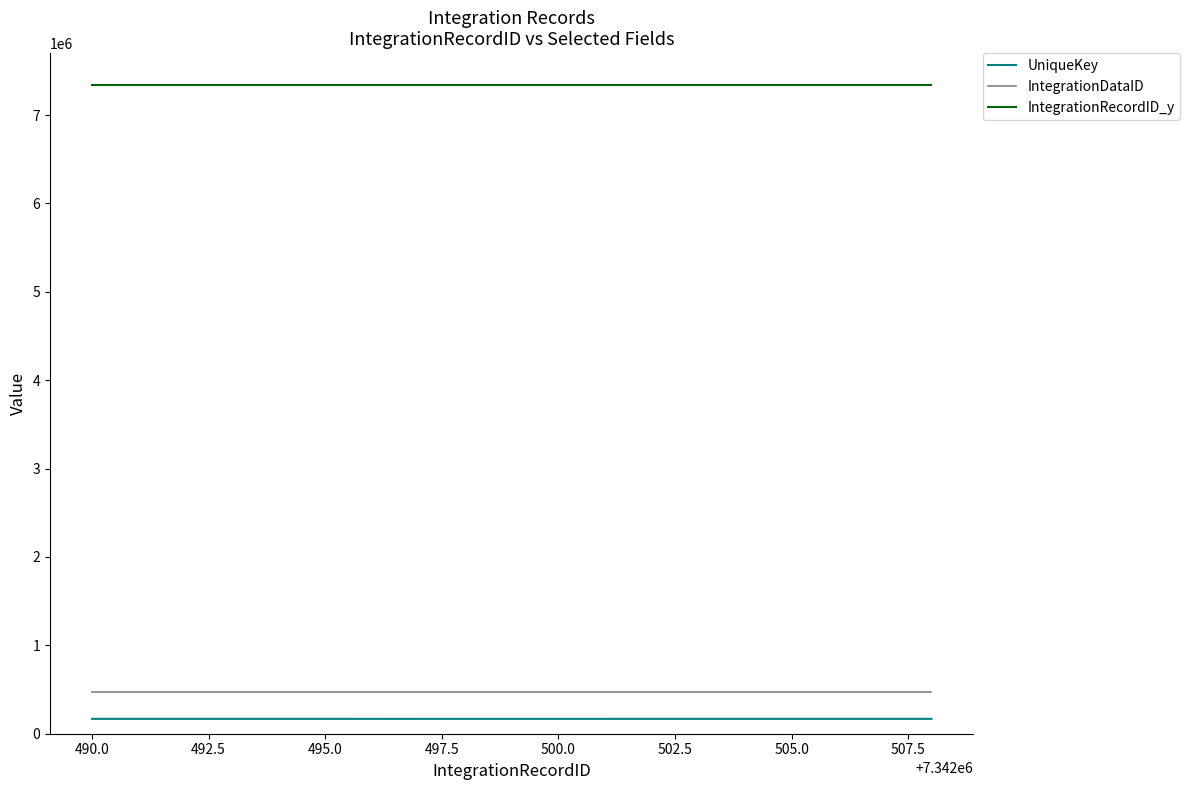

What is the maximum value for UniqueKey?

168462